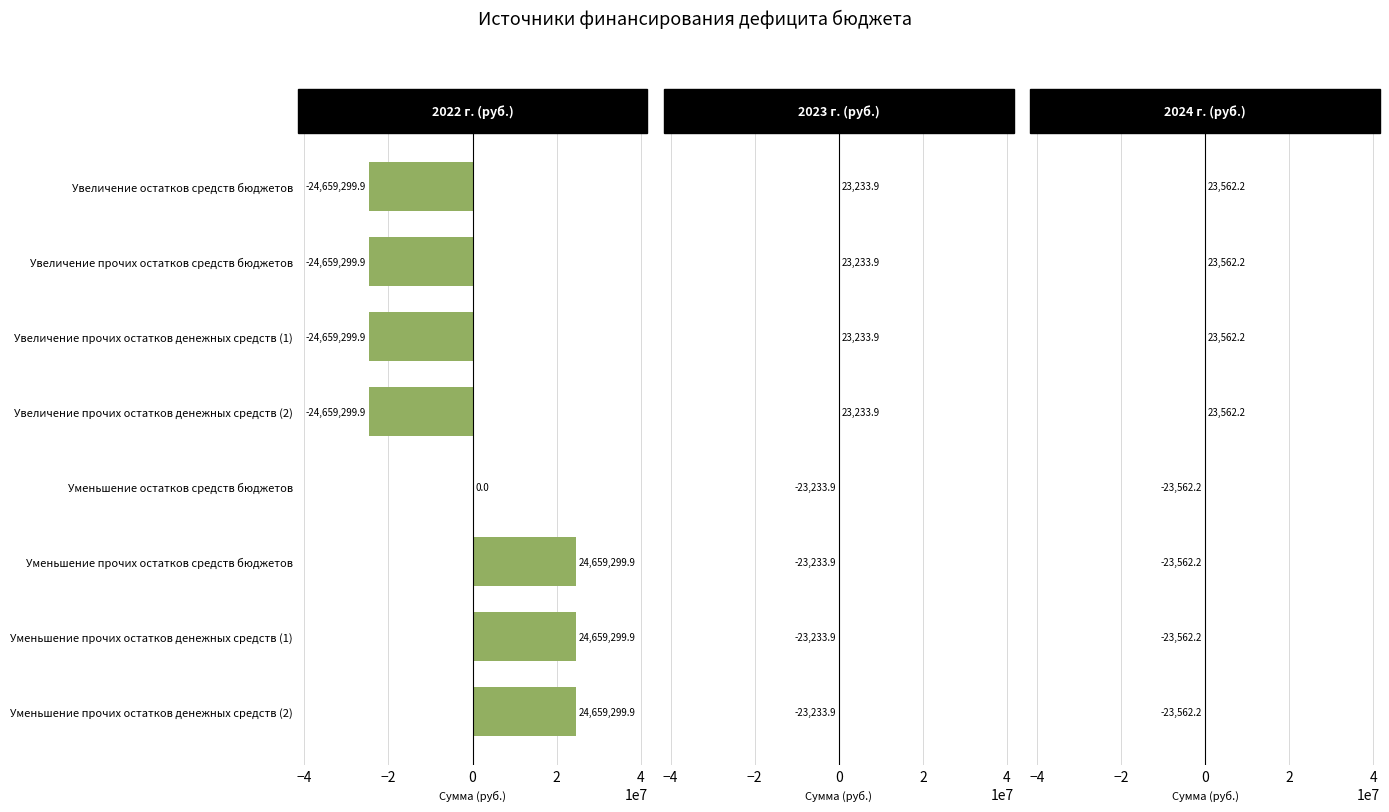

Between Уменьшение прочих остатков средств бюджетов and Уменьшение прочих остатков денежных средств (1), which is larger?

Уменьшение прочих остатков средств бюджетов